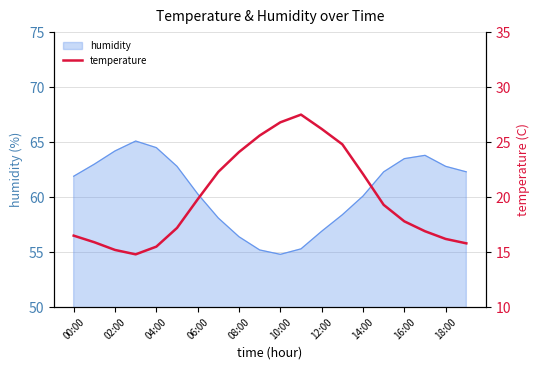

Does the chart have visible grid lines?

Yes